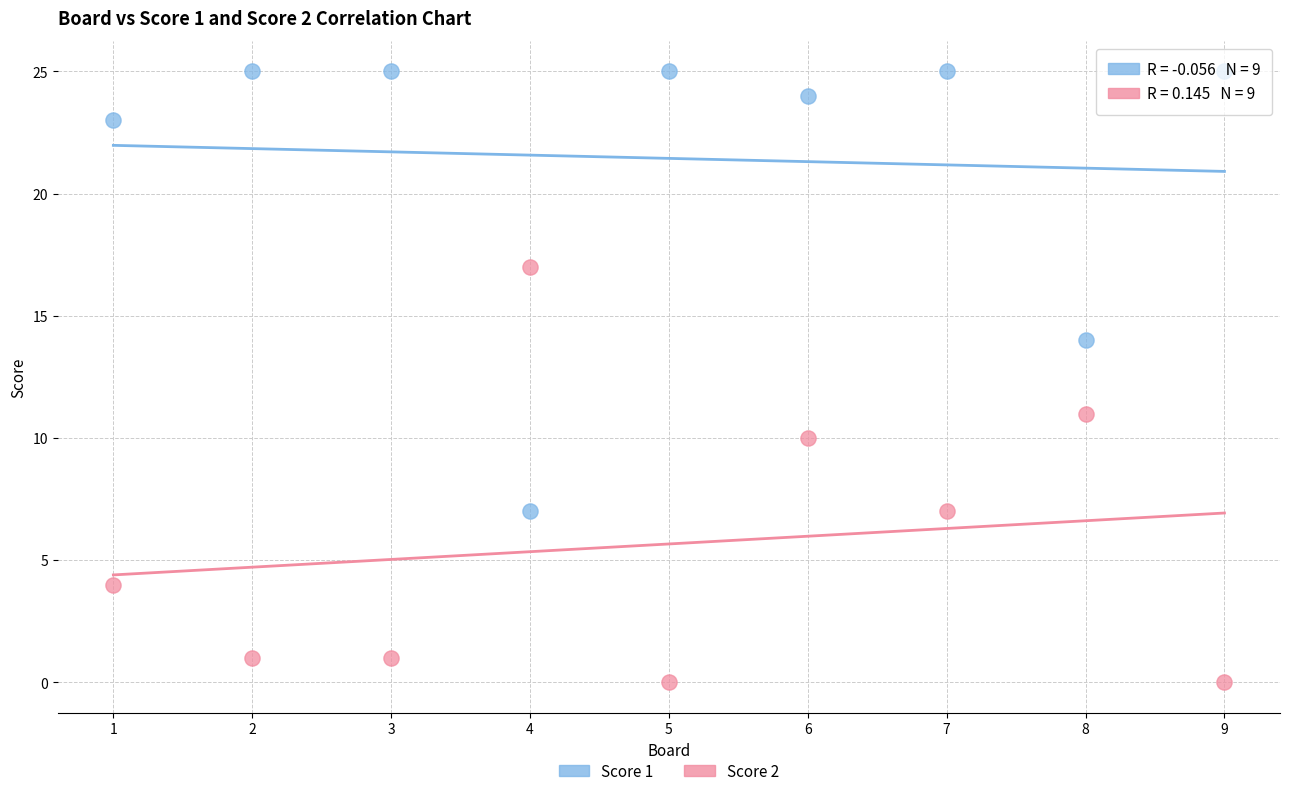

Which series reaches the maximum Y coordinate?

Score 1